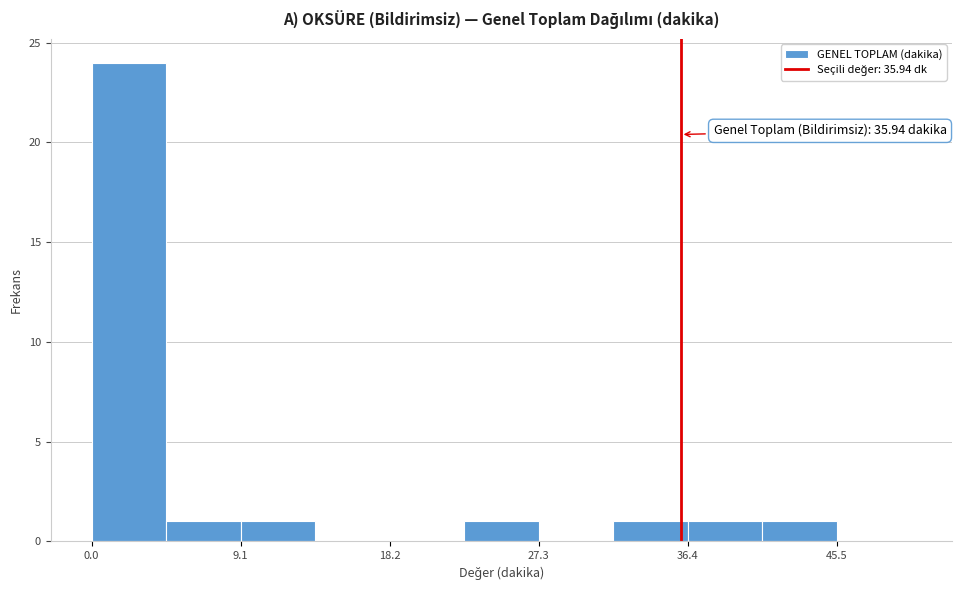

Over which range of the x-axis is the bar tallest?

0 to 5